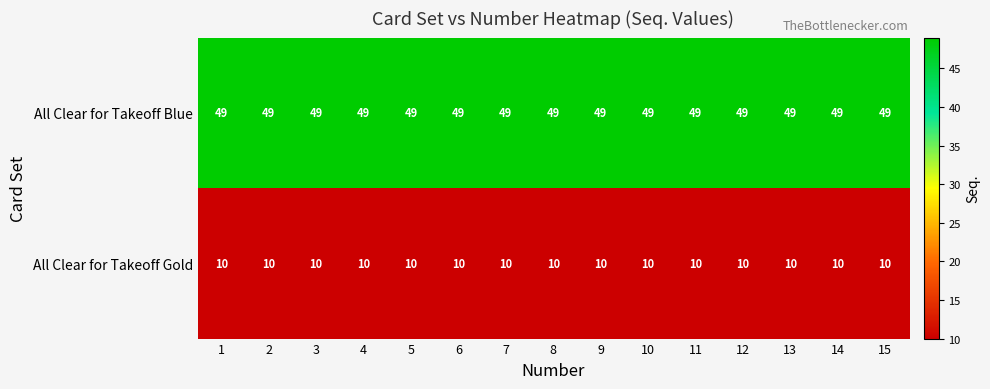

What is the minimum value for All Clear for Takeoff Blue?

49